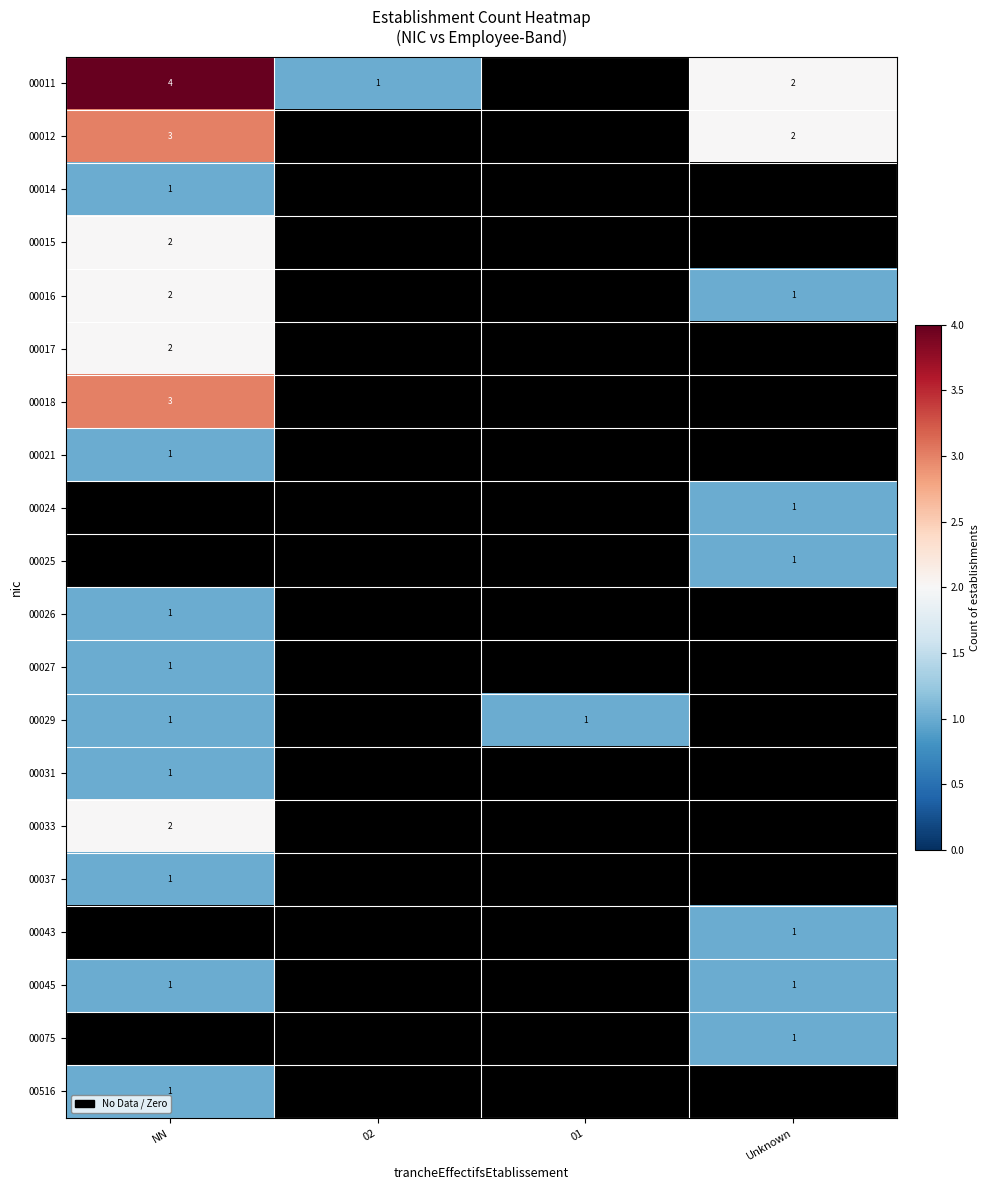

How many series are shown in this chart?

20